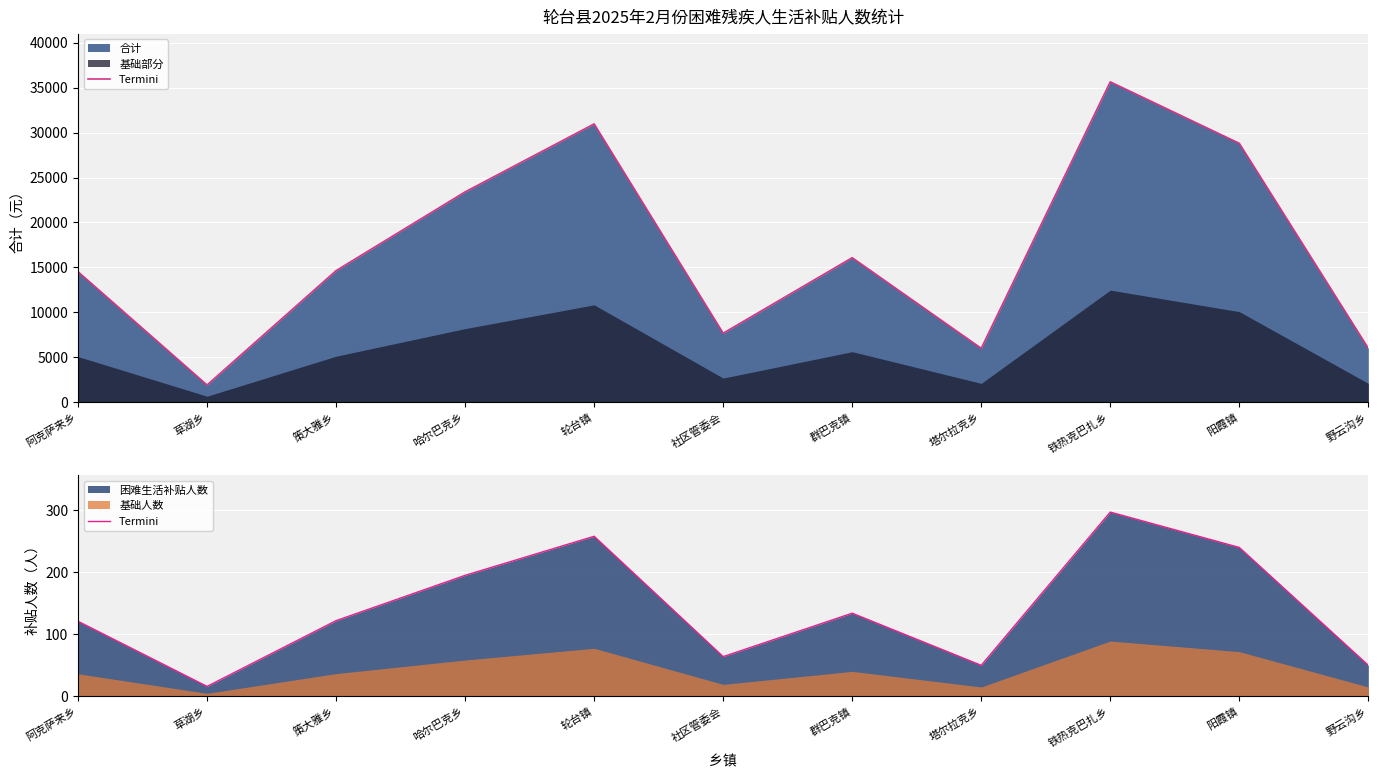

Which category has the lowest value across all series?

草湖乡